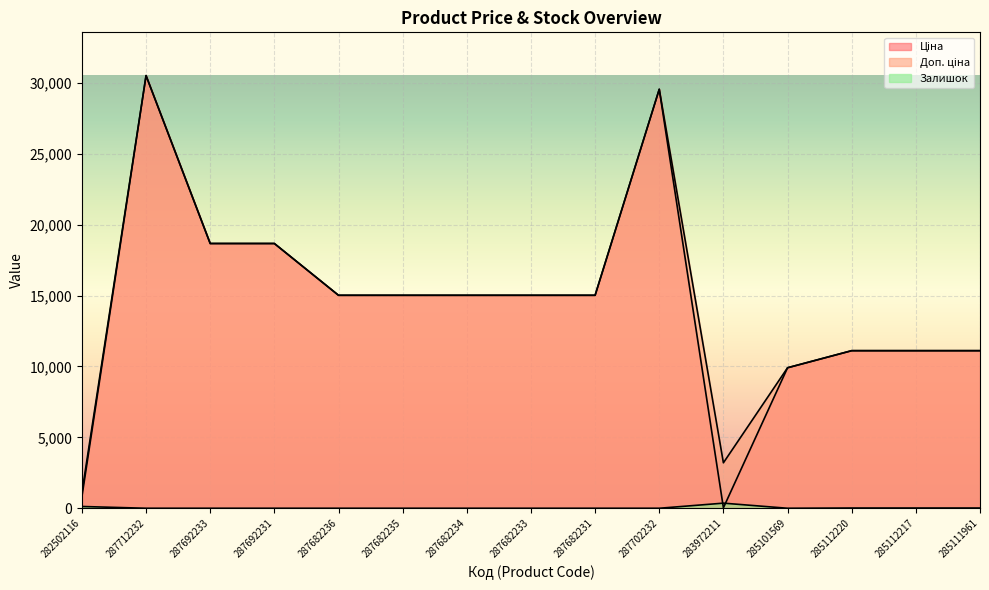

Read the Доп. ціна value at 287682235.

15019.2